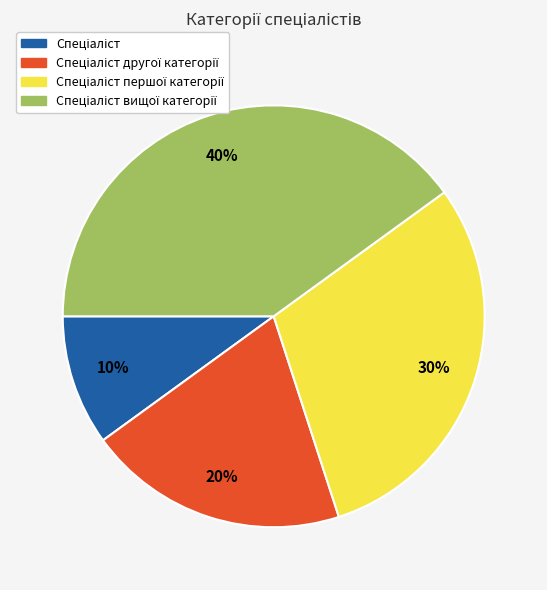

How many slices are in this pie chart?

4